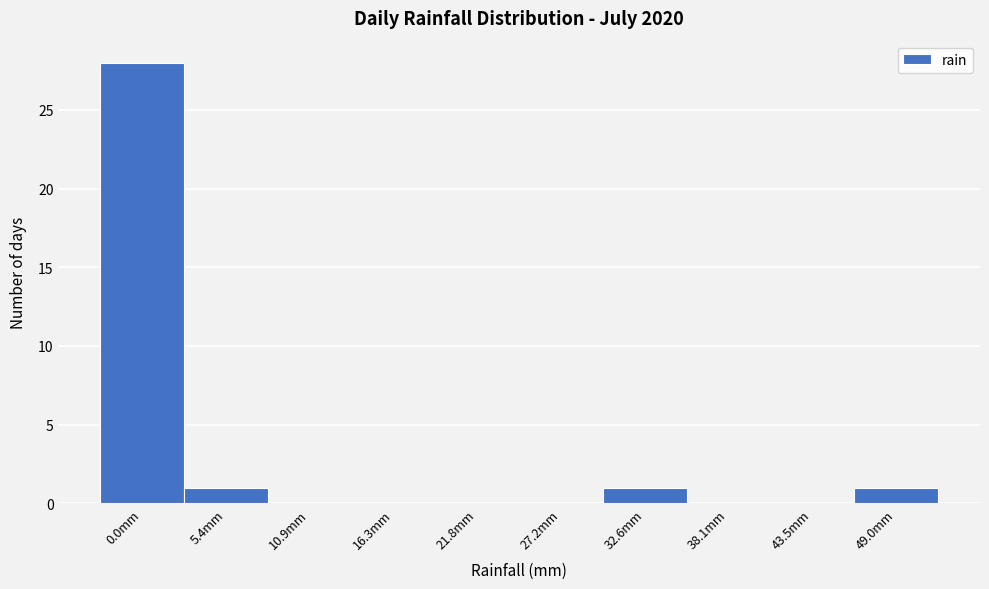

Reading left to right, extract all data points from this chart.

0.0mm=28	5.4mm=1	10.9mm=0	16.3mm=0	21.8mm=0	27.2mm=0	32.6mm=1	38.1mm=0	43.5mm=0	49.0mm=1